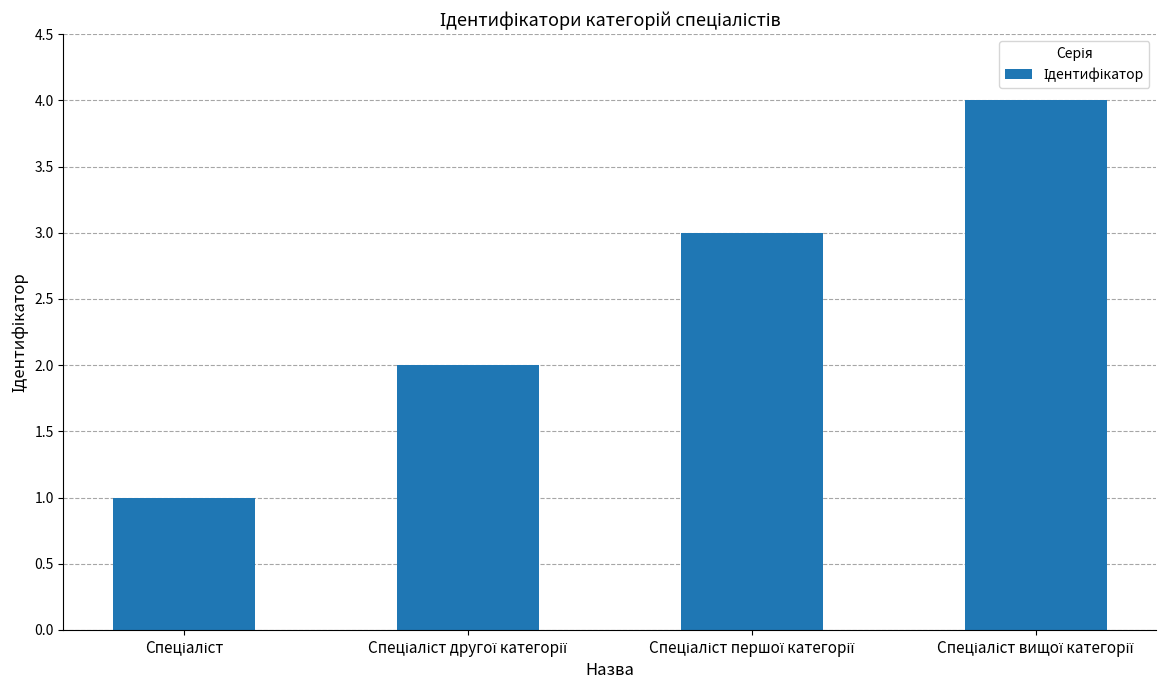

What is the maximum value shown in the chart?

4